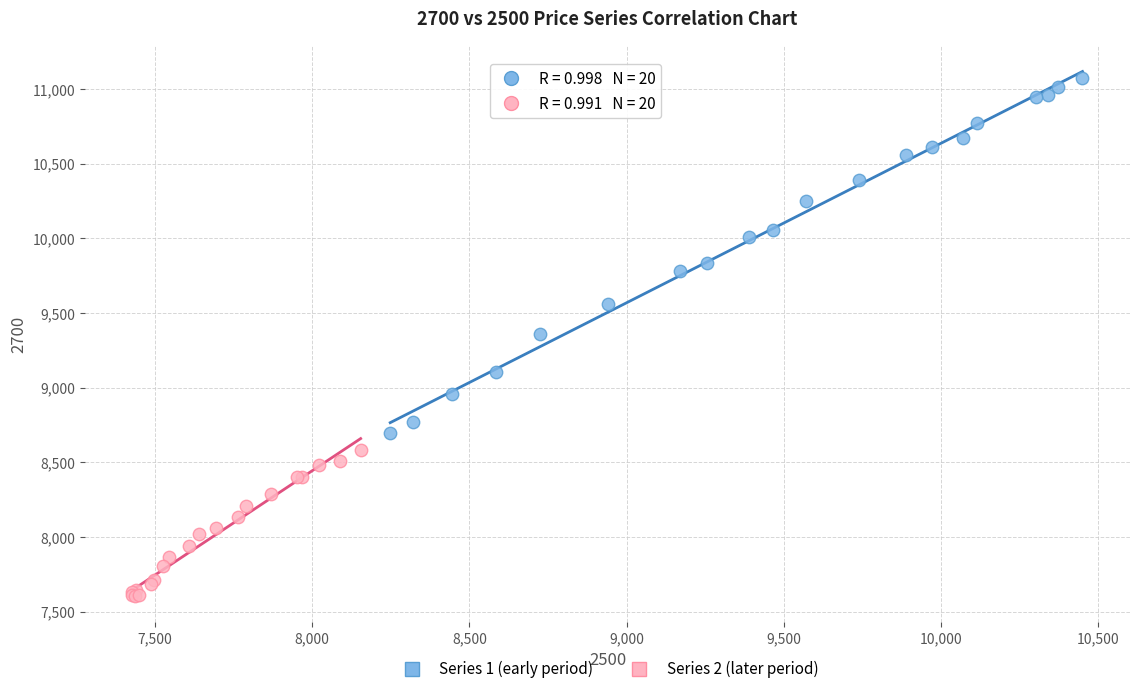

Which series reaches the minimum Y coordinate?

Series 2 (later period)